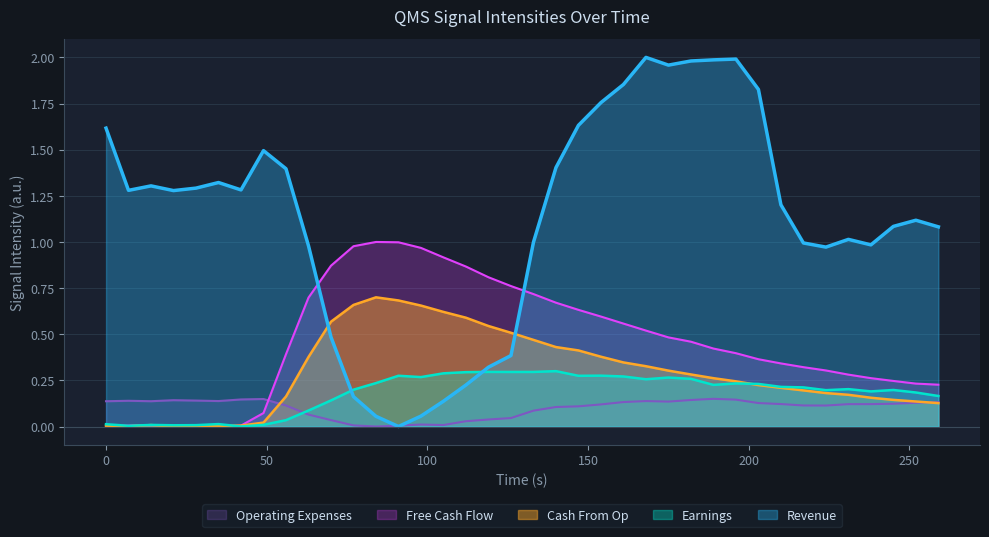

How many values in Revenue are above zero?

37